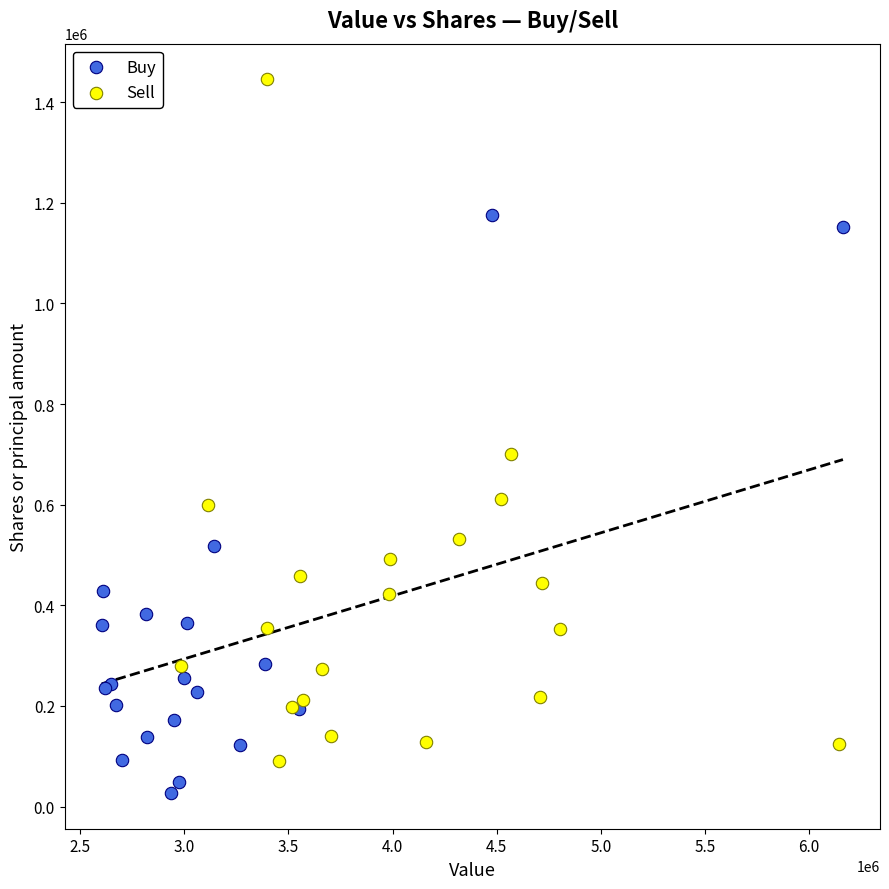

Which series reaches the maximum Y coordinate?

Sell